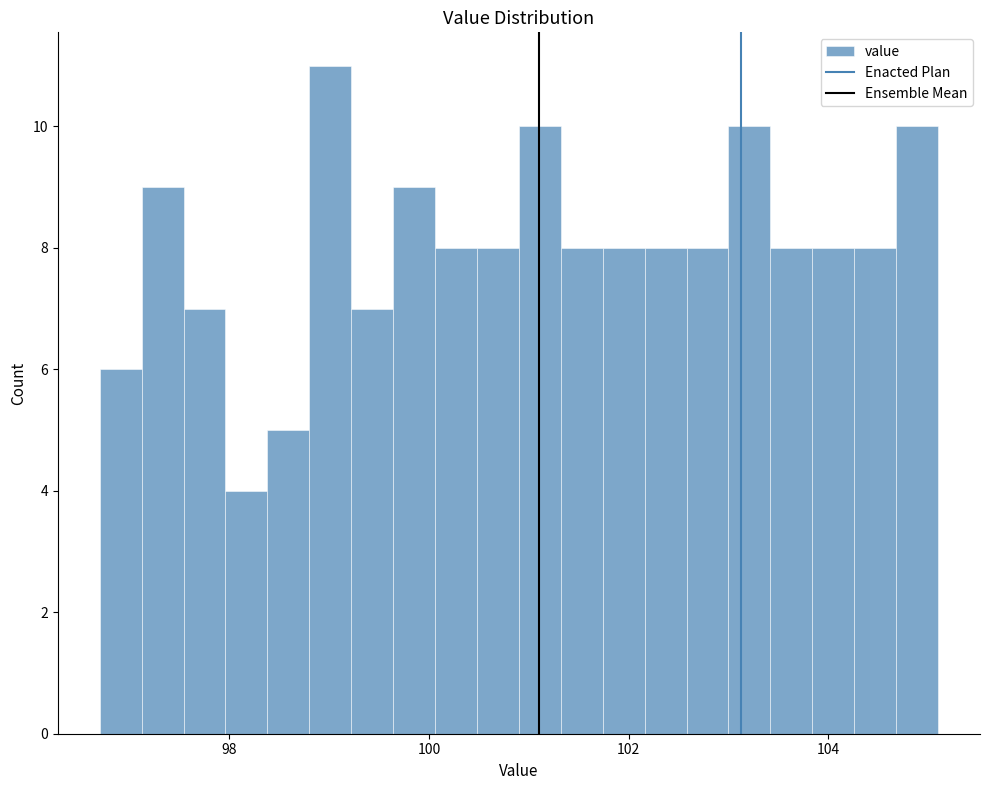

Read against the x-axis, roughly where is the centre of the tallest bar?

99.0